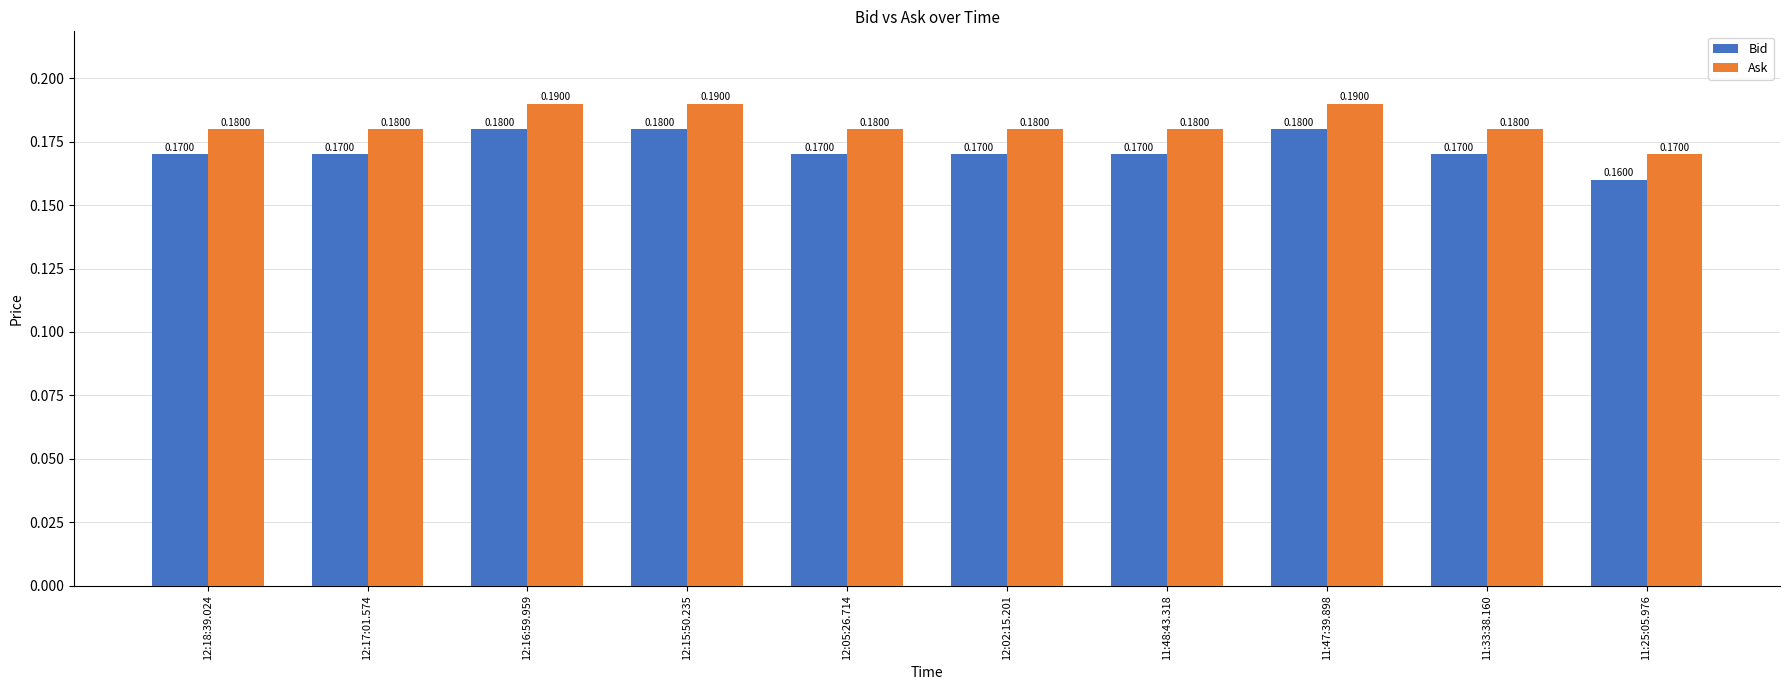

Which series has the largest total across all categories?

Ask